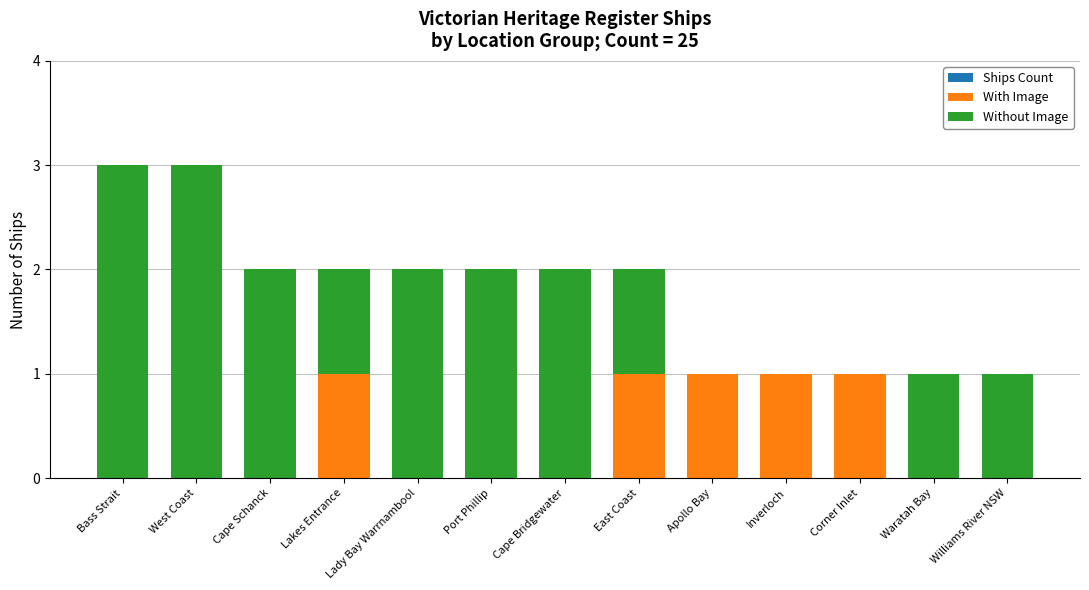

Reading left to right, what are all the values shown in this chart?

Ships Count: 3	3	2	2	2	2	2	2	1	1	1	1	1
With Image: 0	0	0	1	0	0	0	1	1	1	1	0	0
Without Image: 3	3	2	1	2	2	2	1	0	0	0	1	1